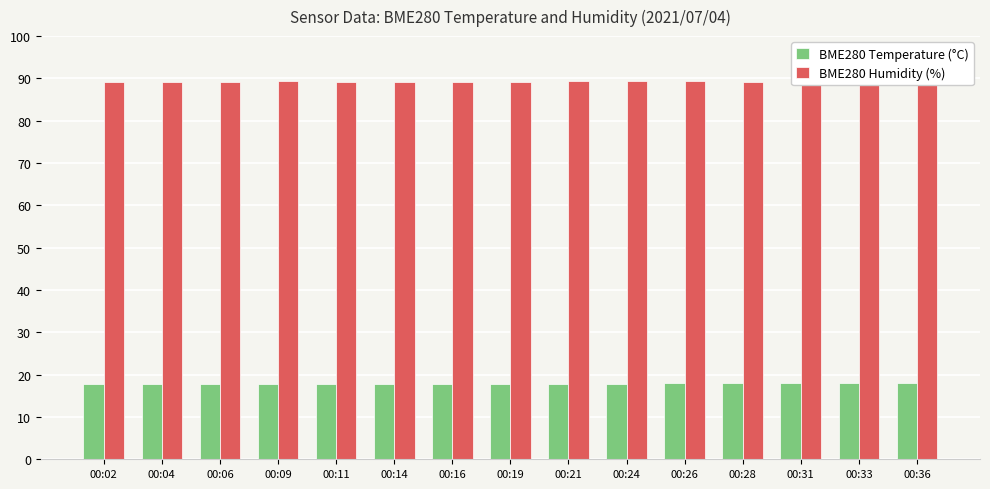

What is the spread (max minus min) of values at 00:11?

71.5